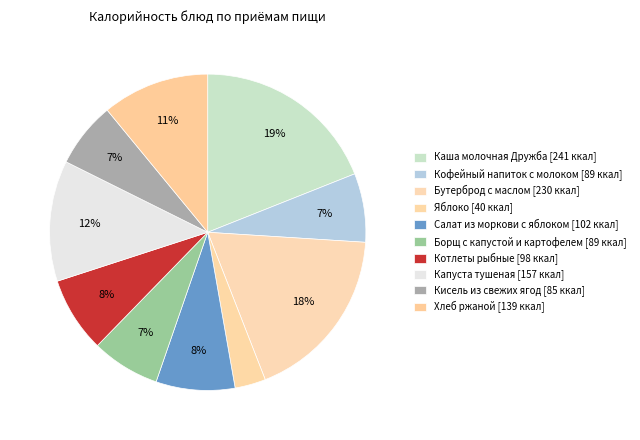

How many segments does this pie chart have?

10